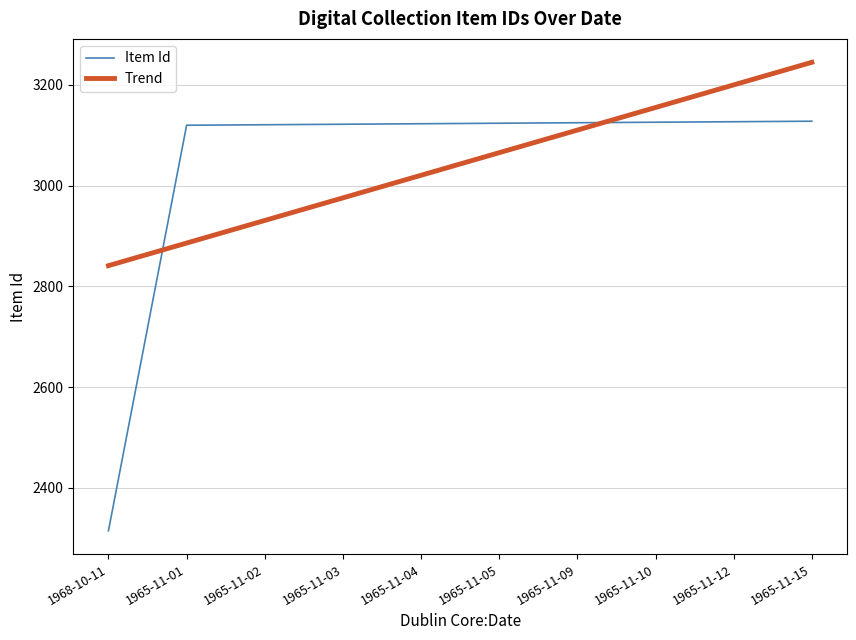

True or false: Item Id has a value of 2315.0 at 1968-10-11.

True